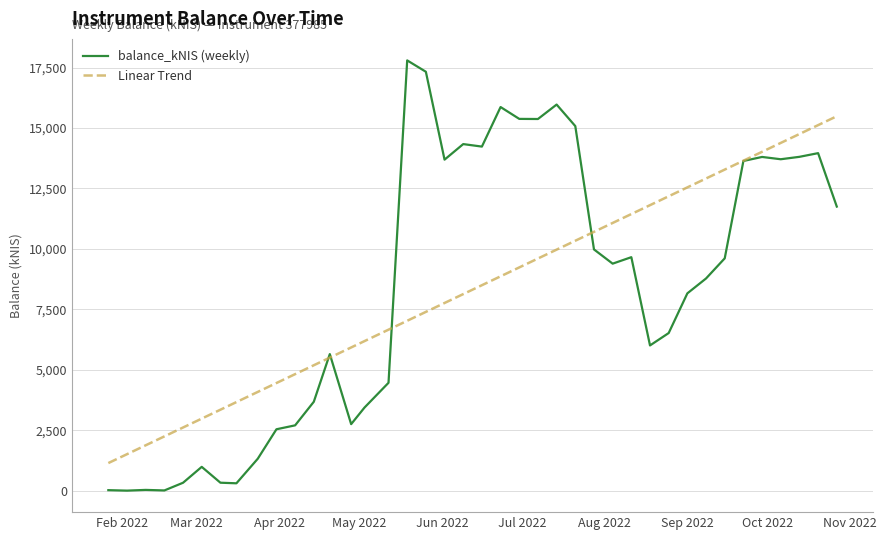

True or false: Linear Trend and balance_kNIS (weekly) intersect in this chart.

True